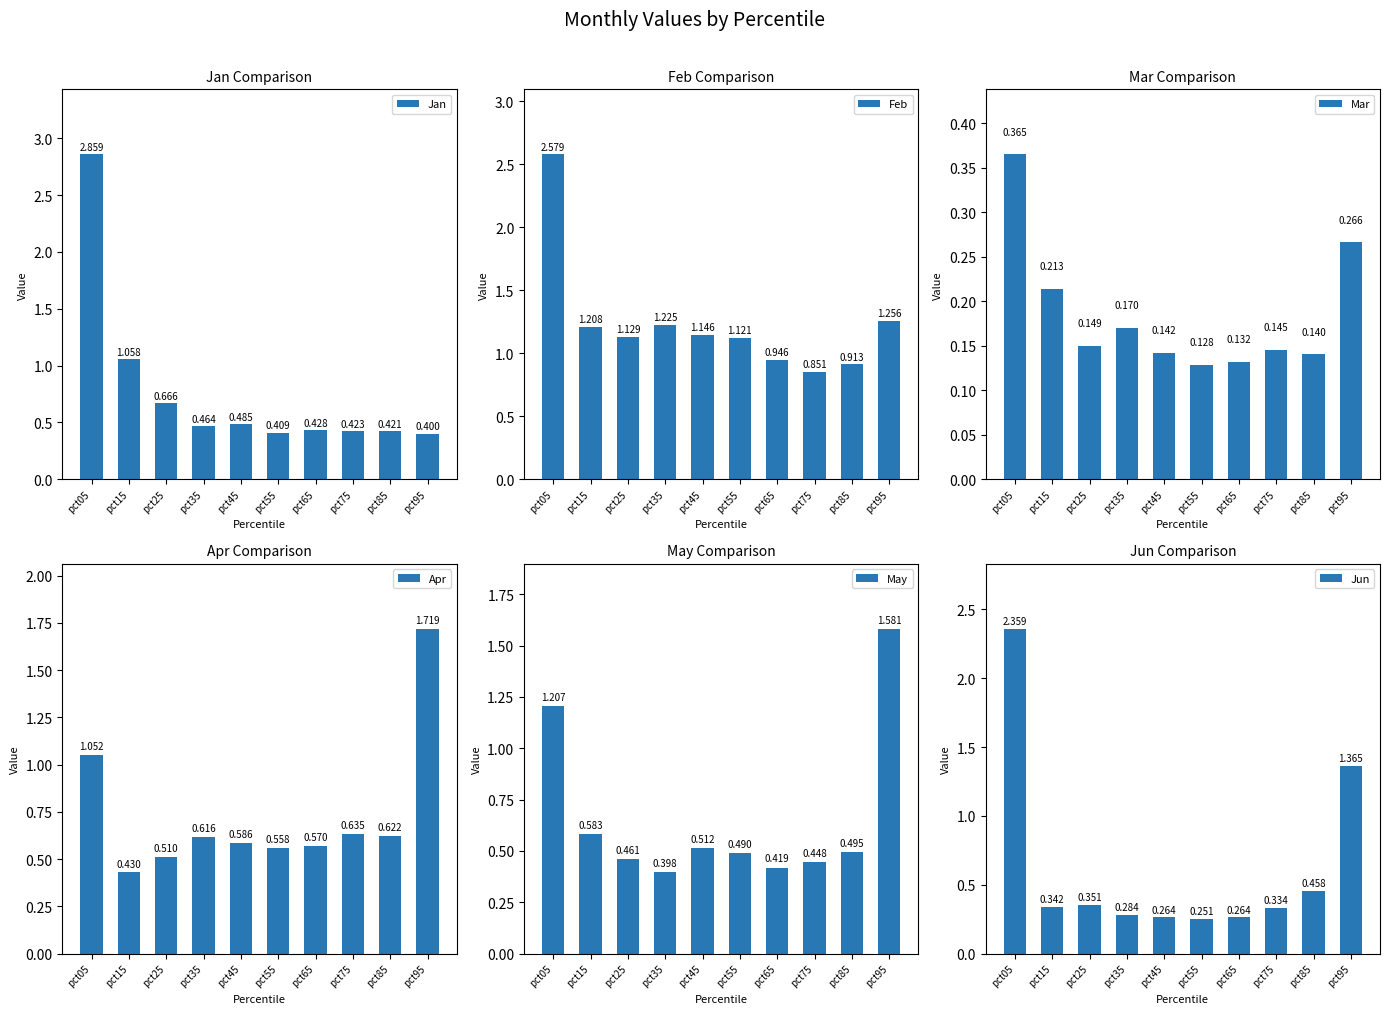

Which series changed the most between pct85 and pct95?

Apr